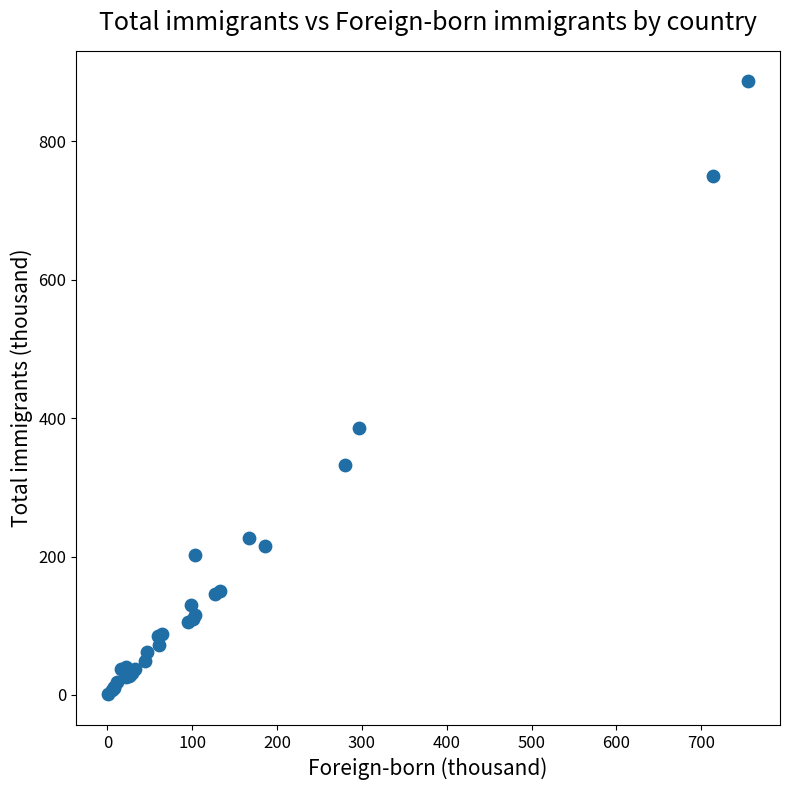

What Y value in the scatter plot is closest to 443?

385.6